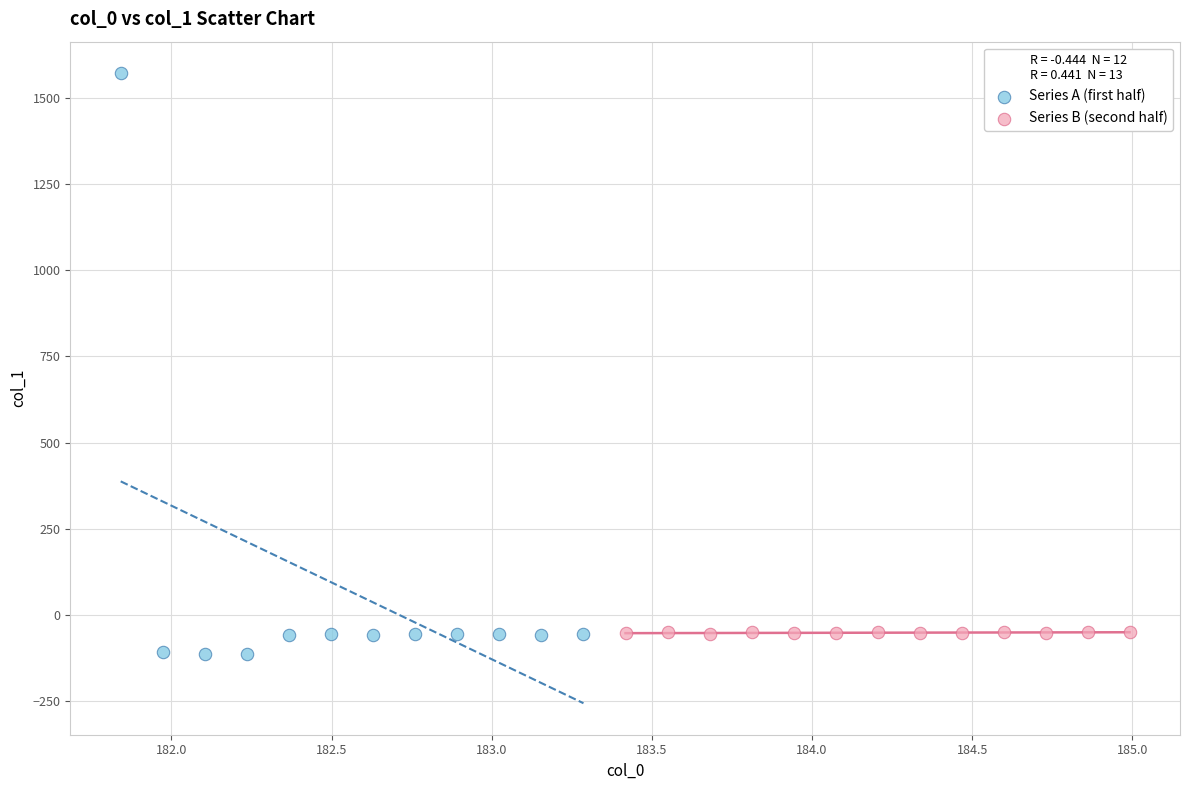

Which series contains the highest Y value?

Series A (first half)